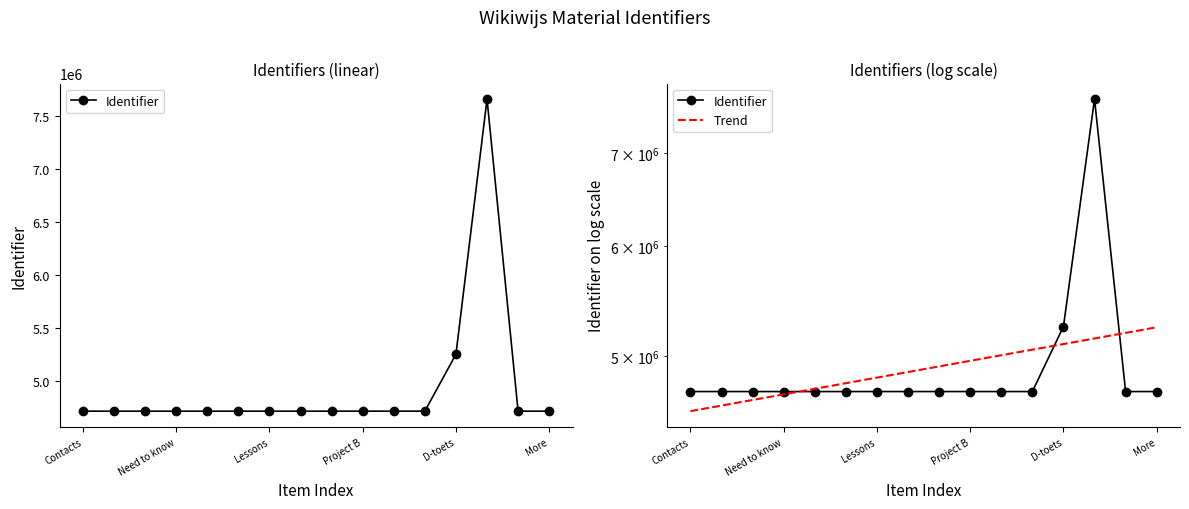

The Identifier series shows 1035860.3 at Need to know. True or false?

False